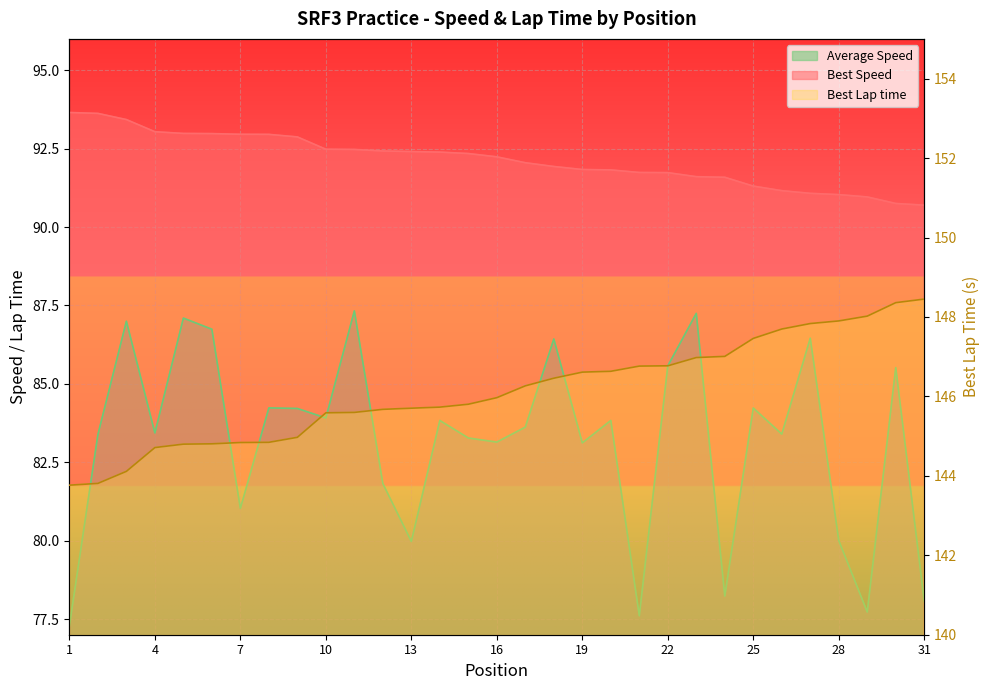

What is the difference between the second highest and minimum values in the Best Lap time series?

4.6